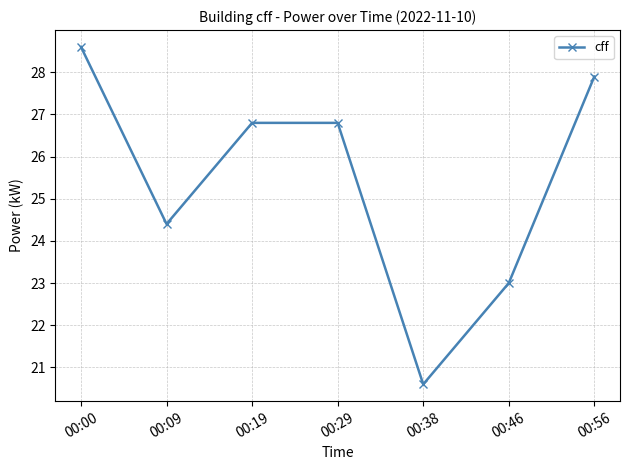

Reading left to right, what are all the values shown in this chart?

00:00=28.6	00:09=24.4	00:19=26.8	00:29=26.8	00:38=20.6	00:46=23.0	00:56=27.9